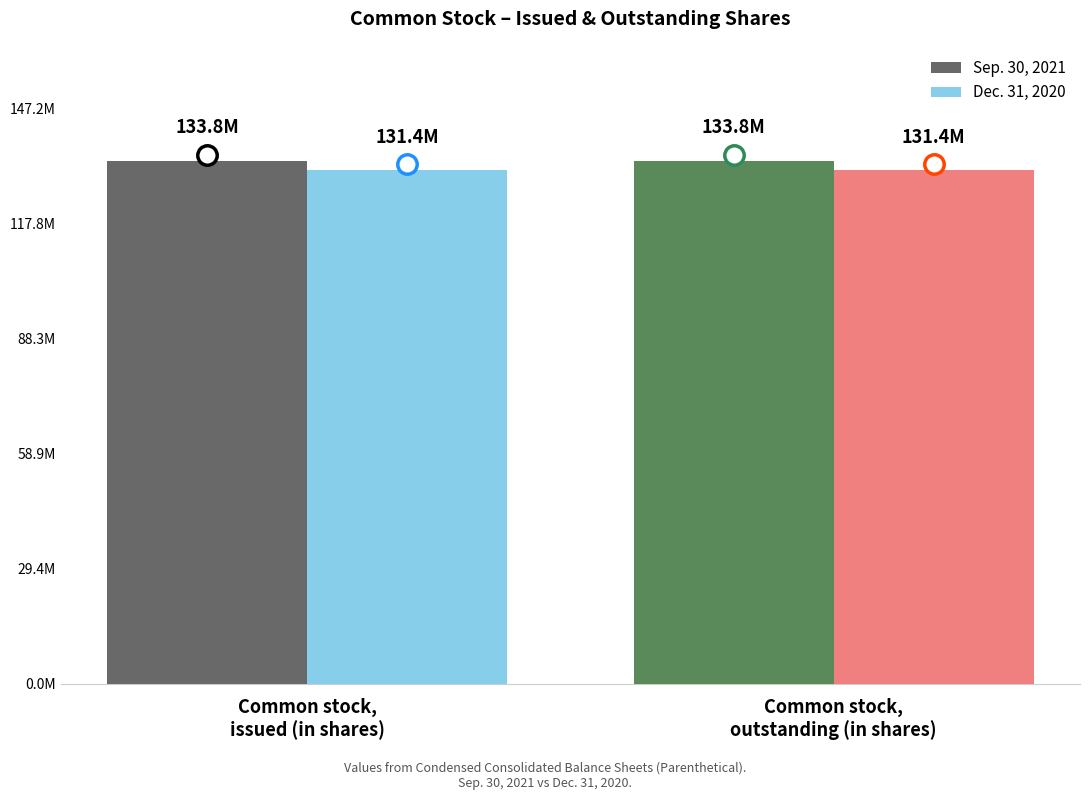

Are the bars horizontal?

No